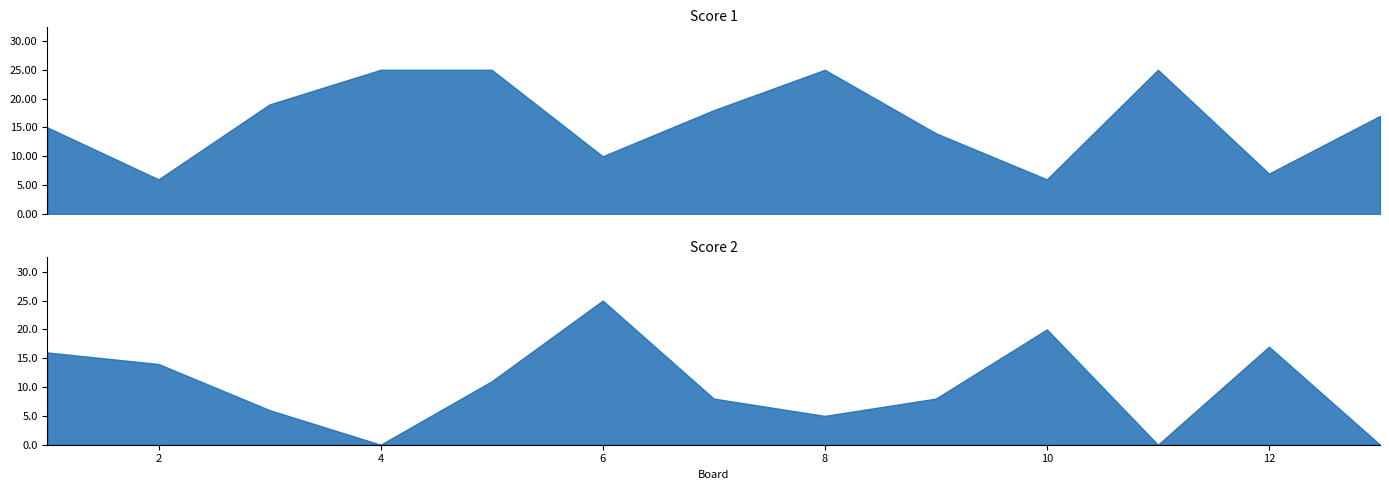

List the series in order of their peak value, lowest first.

Score 1, Score 2